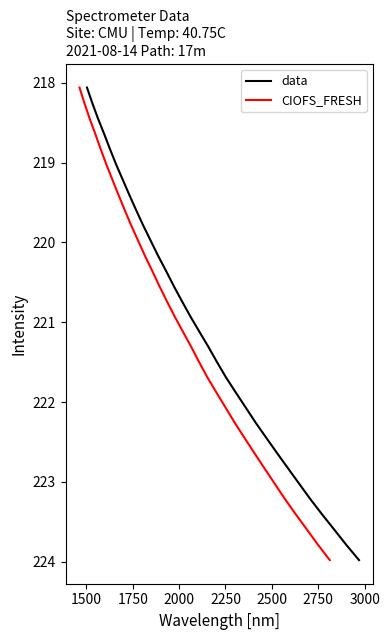

Reading right to left, extract all data points from this chart.

data: 224.0	223.8	223.6	223.4	223.2	223.0	222.8	222.6	222.5	222.3	222.1	221.9	221.7	221.5	221.3	221.1	220.9	220.7	220.5	220.4	220.2	220.0	219.8	219.6	219.4	219.2	219.0	218.8	218.6	218.4	218.3	218.1
CIOFS_FRESH: 224.0	223.8	223.6	223.4	223.2	223.0	222.8	222.6	222.5	222.3	222.1	221.9	221.7	221.5	221.3	221.1	220.9	220.7	220.5	220.4	220.2	220.0	219.8	219.6	219.4	219.2	219.0	218.8	218.6	218.4	218.3	218.1